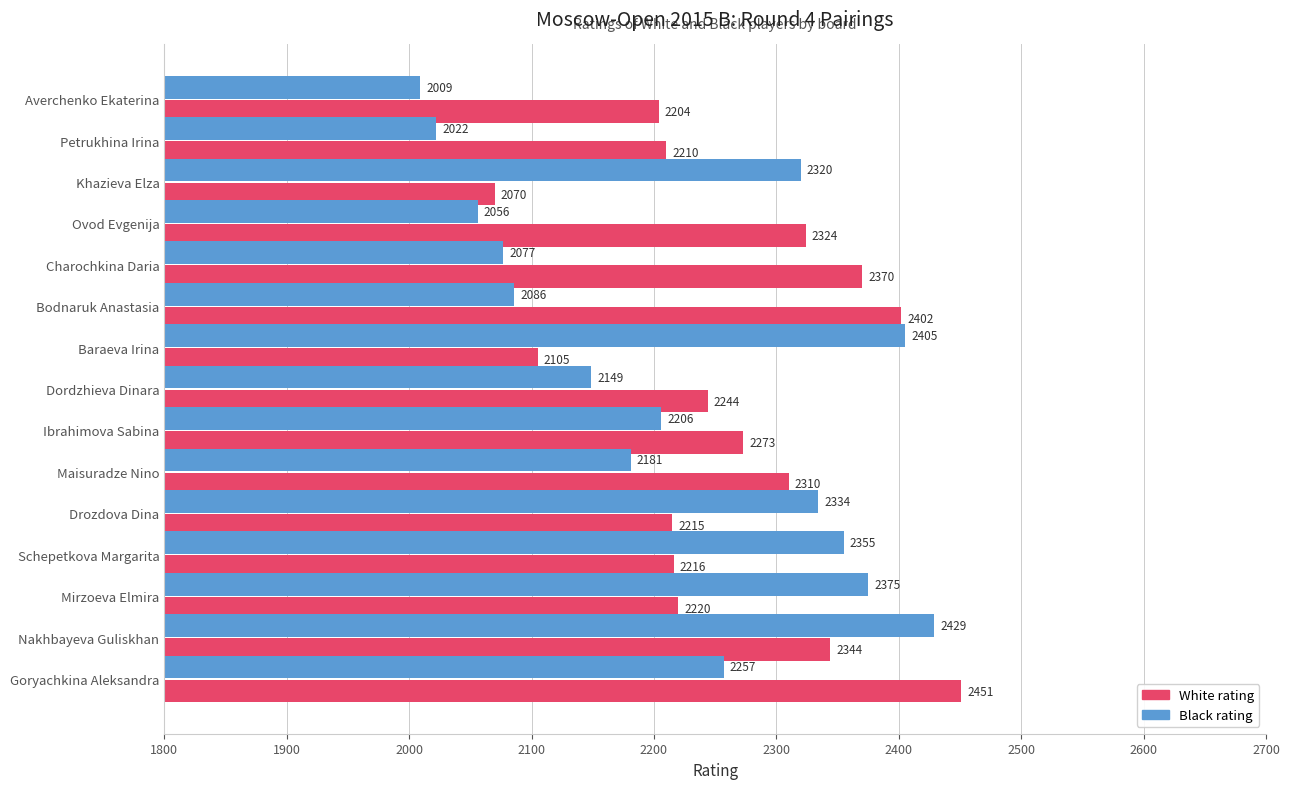

What are all the series names shown in the legend?

White rating, Black rating